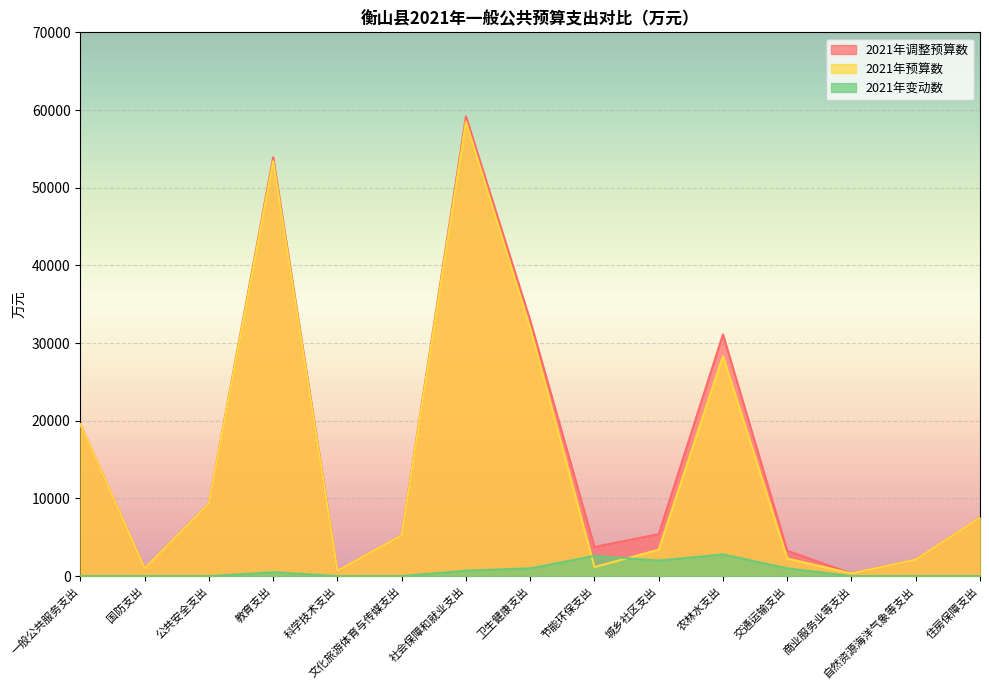

At which category does the chart reach its minimum across all series?

一般公共服务支出